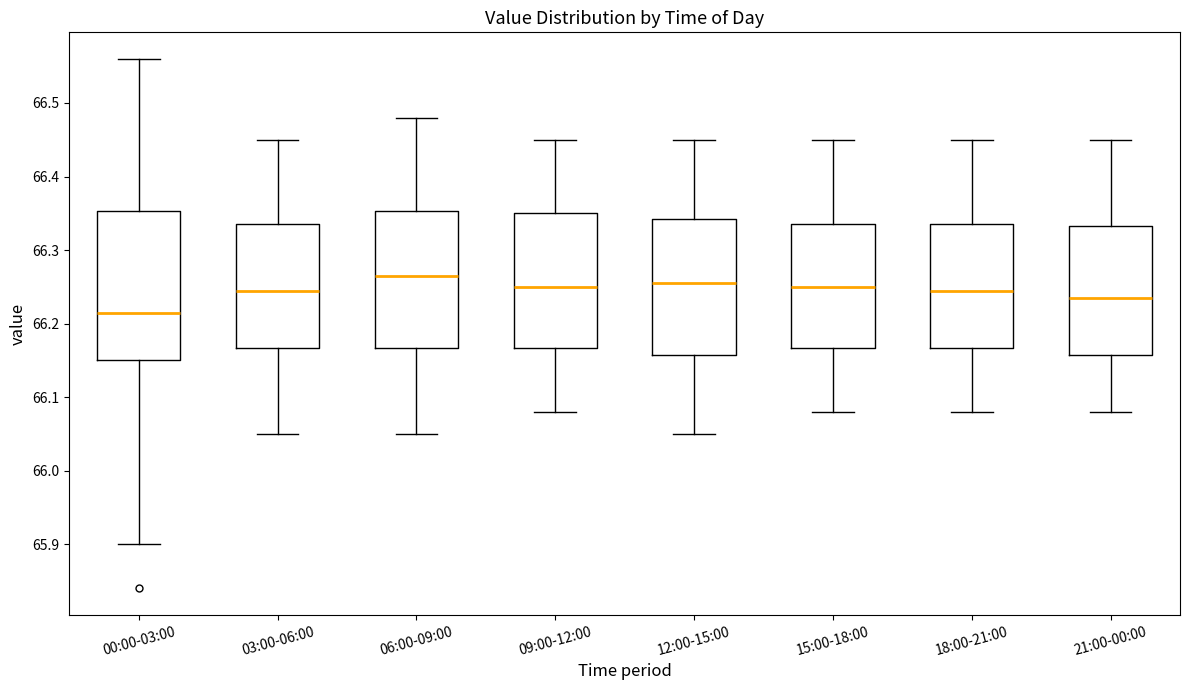

Which box has the lowest median line?

00:00-03:00